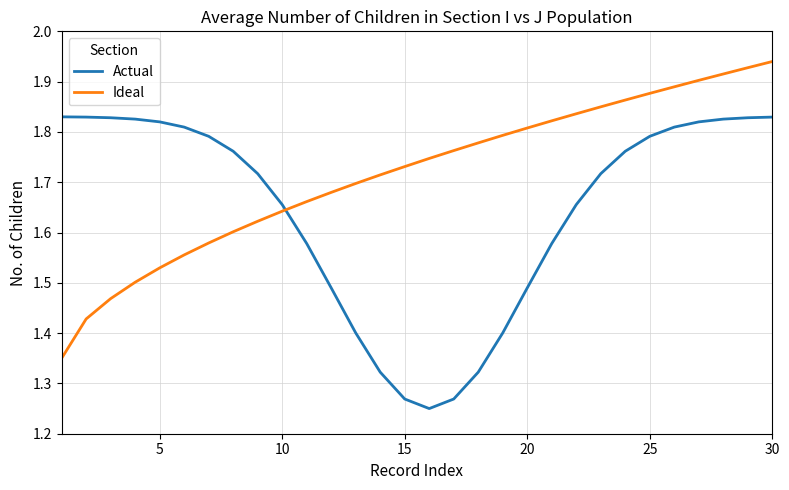

Rank the series by their average value, from highest to lowest.

Ideal, Actual